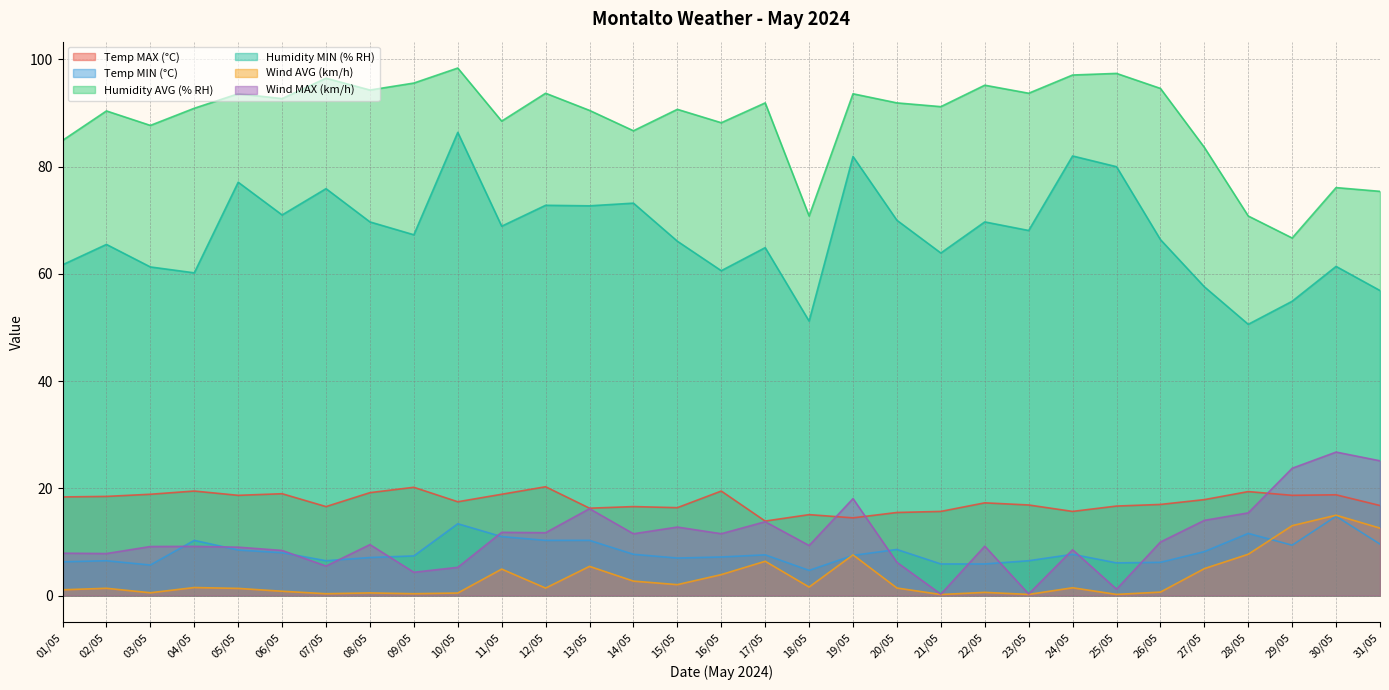

Reading right to left, extract all data points from this chart.

Temp MAX (°C): 16.8	18.8	18.7	19.4	17.9	17.0	16.7	15.7	16.9	17.3	15.7	15.5	14.5	15.1	13.9	19.5	16.4	16.6	16.3	20.3	18.9	17.5	20.2	19.2	16.6	19.0	18.7	19.5	18.9	18.5	18.4
Temp MIN (°C): 9.6	14.8	9.4	11.6	8.2	6.2	6.1	7.7	6.5	5.9	5.9	8.6	7.5	4.7	7.6	7.2	7.0	7.7	10.3	10.3	11.0	13.4	7.4	7.1	6.5	8.0	8.5	10.3	5.7	6.5	6.3
Humidity AVG (% RH): 75.4	76.1	66.7	70.8	83.6	94.6	97.4	97.1	93.7	95.2	91.2	91.9	93.6	70.8	91.9	88.2	90.7	86.7	90.5	93.7	88.5	98.4	95.6	94.3	96.5	92.7	93.6	90.9	87.7	90.4	84.9
Humidity MIN (% RH): 56.9	61.4	54.9	50.6	57.6	66.4	80.0	82.0	68.1	69.7	63.9	70.0	81.9	51.2	64.9	60.6	66.1	73.2	72.7	72.8	68.9	86.4	67.3	69.7	75.9	71.0	77.1	60.2	61.3	65.5	61.7
Wind AVG (km/h): 12.6	15.0	13.0	7.7	5.0	0.7	0.2	1.5	0.2	0.6	0.2	1.4	7.6	1.6	6.4	3.9	2.0	2.7	5.5	1.4	4.9	0.5	0.3	0.5	0.3	0.8	1.3	1.5	0.5	1.4	1.1
Wind MAX (km/h): 25.1	26.8	23.8	15.4	14.0	10.0	1.2	8.6	0.3	9.2	0.3	6.2	18.1	9.3	13.8	11.5	12.8	11.5	16.2	11.7	11.8	5.3	4.3	9.5	5.5	8.4	9.0	9.2	9.2	7.8	7.9